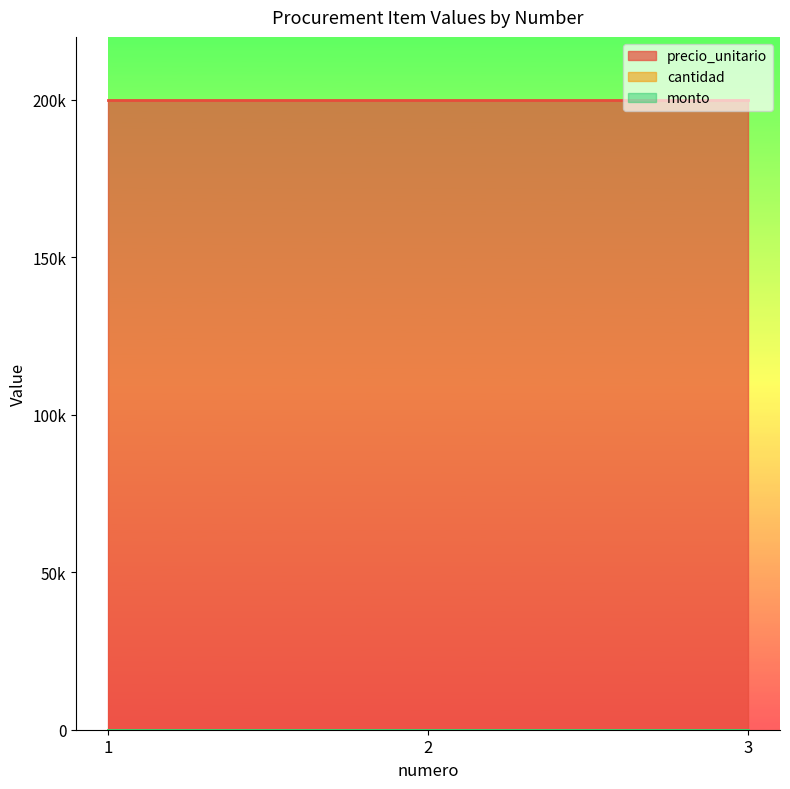

At 3, list the series in order from largest to smallest.

precio_unitario, cantidad, monto